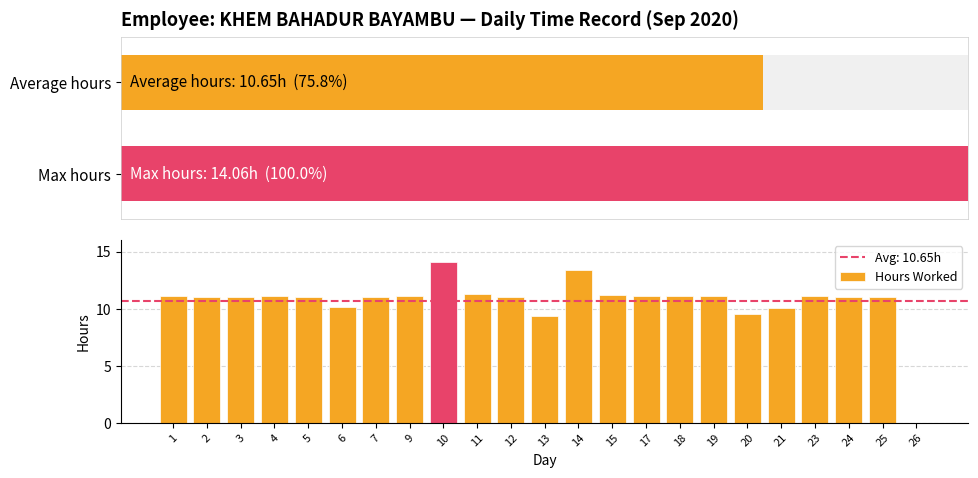

Reading right to left, transcribe all the data shown in this chart.

0.0	11.1	11.0	11.1	10.1	9.5	11.1	11.1	11.1	11.2	13.4	9.4	11.1	11.3	14.1	11.1	11.1	10.2	11.0	11.1	11.0	11.1	11.1